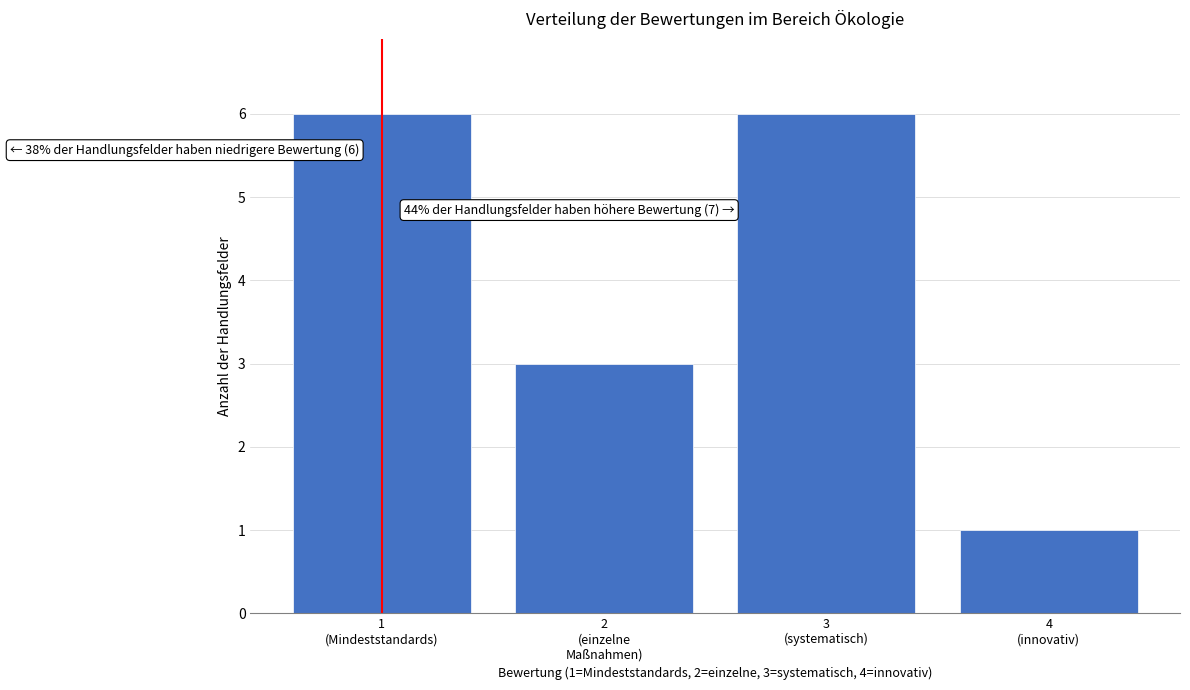

Reading left to right, list all the values displayed in this chart.

6	3	6	1